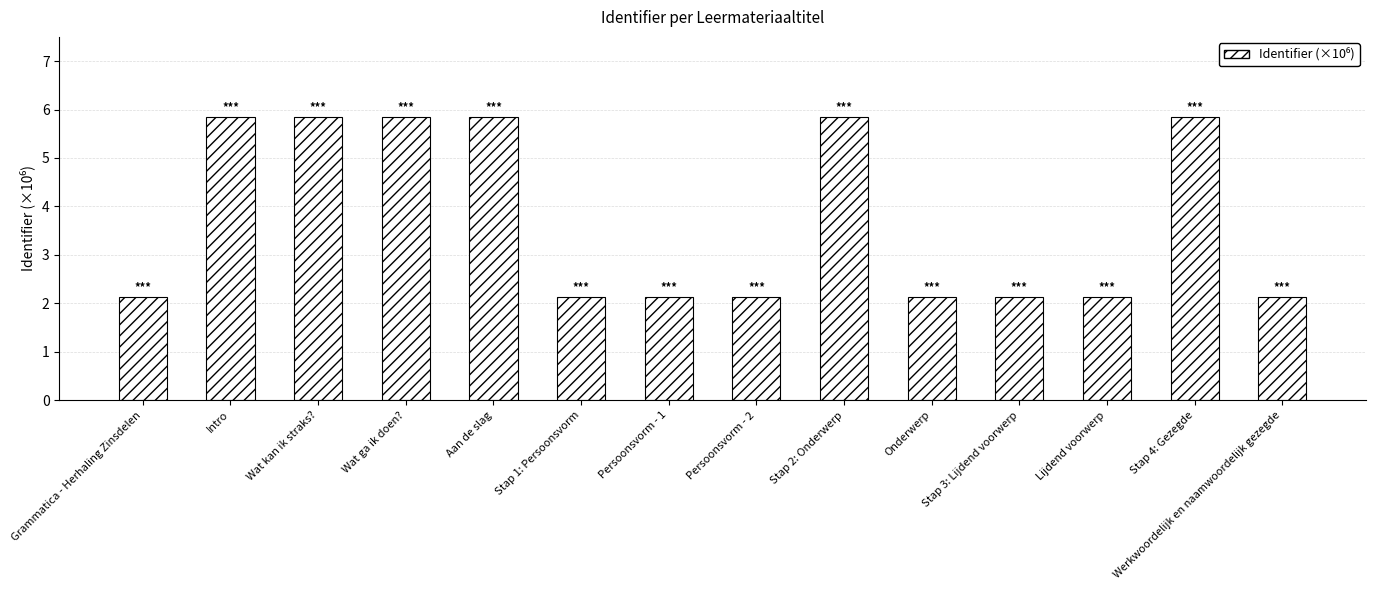

What is the value of the 7th bar from the left?

2.1